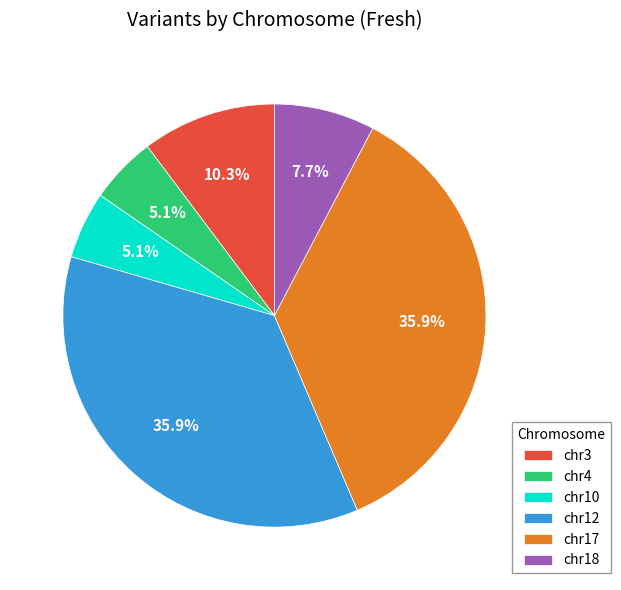

What portion of the pie excludes chr10?

94.9%